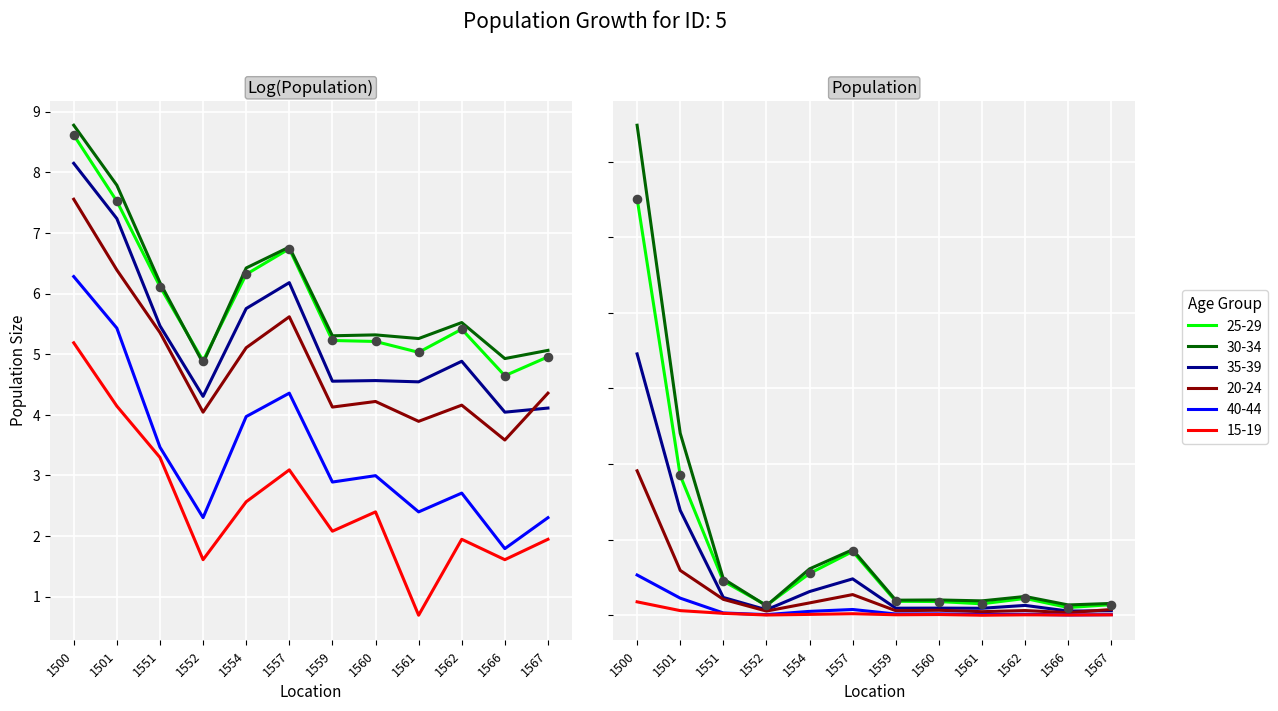

What are all the series names shown in the legend?

25-29, 30-34, 35-39, 20-24, 40-44, 15-19